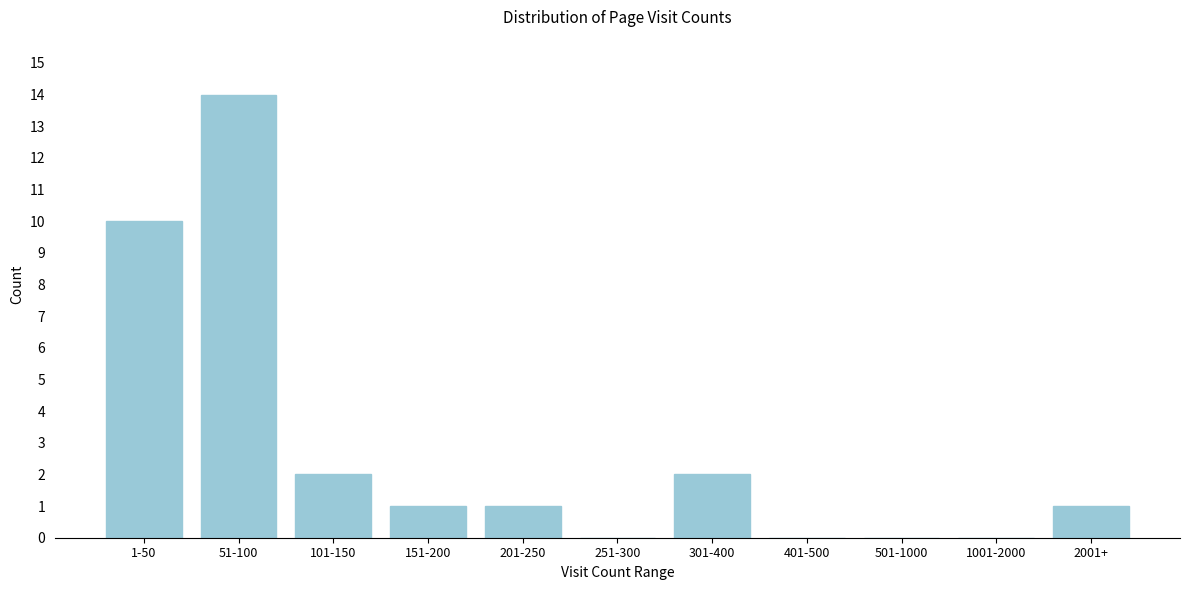

Reading left to right, transcribe all the data shown in this chart.

1-50=10	51-100=14	101-150=2	151-200=1	201-250=1	251-300=0	301-400=2	401-500=0	501-1000=0	1001-2000=0	2001+=1